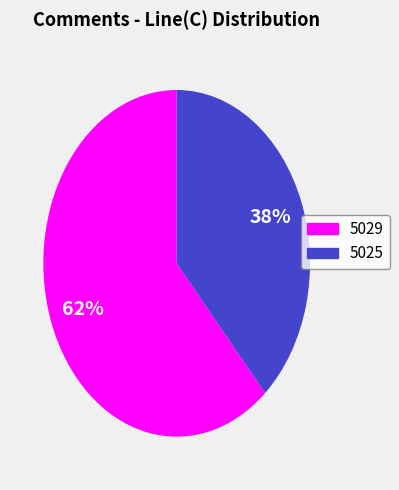

Which category has the smallest portion of the pie?

5025